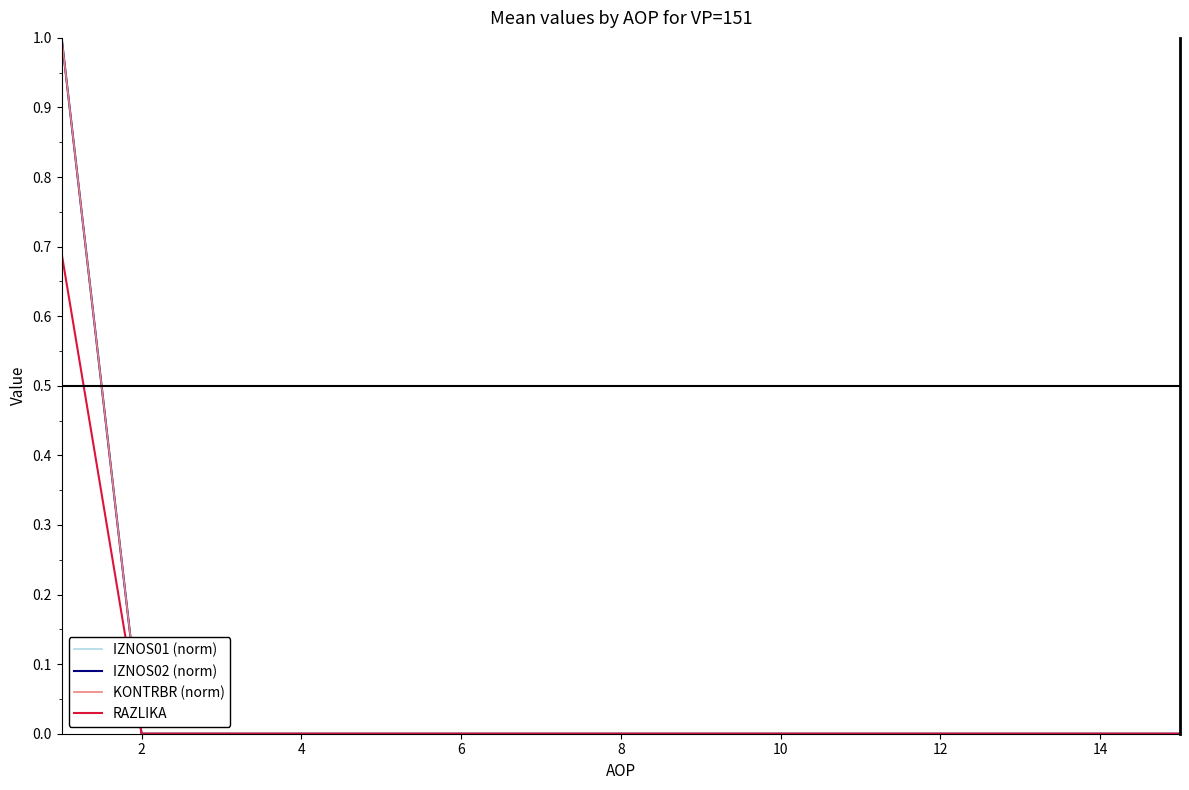

Does the chart display data point markers on the line(s)?

No